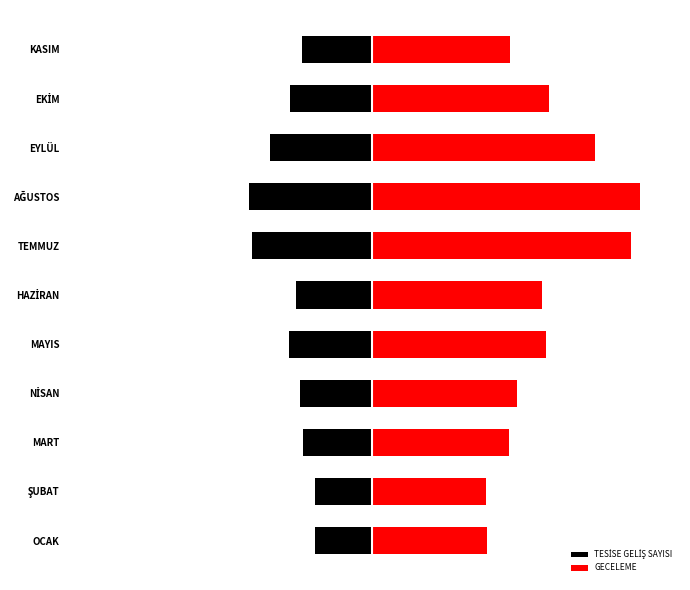

At how many categories does at least one series exceed 1543133?

11